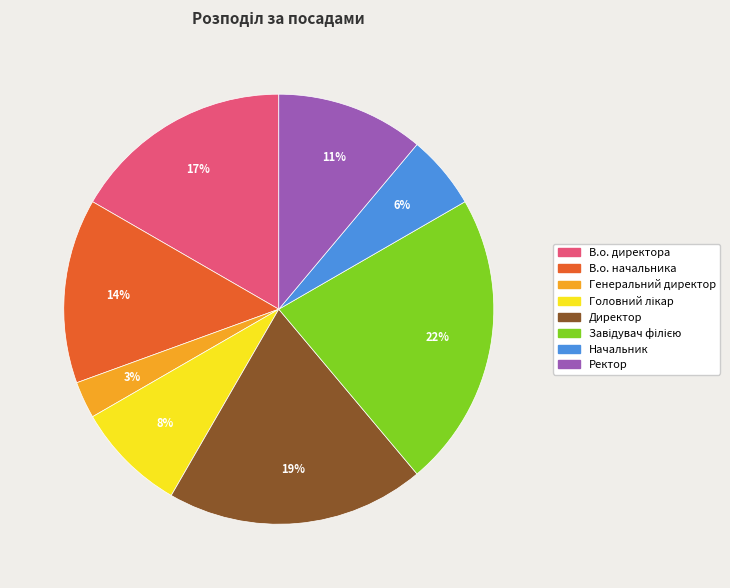

Which category has the smallest portion of the pie?

Генеральний директор